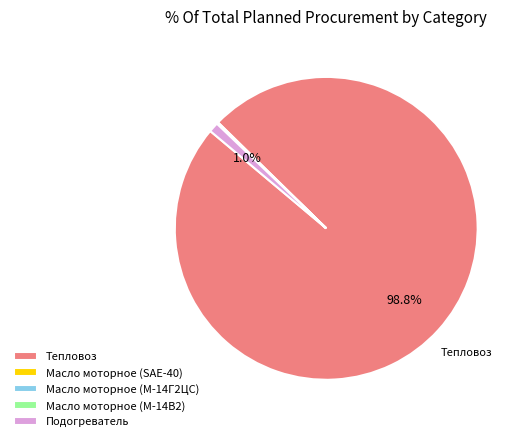

To the nearest percent, what is the difference between the largest and smallest slice percentages?

99%